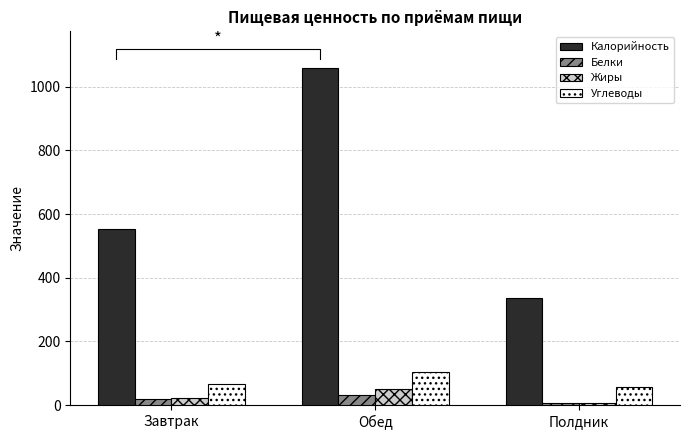

At how many categories does at least one series exceed 589?

1